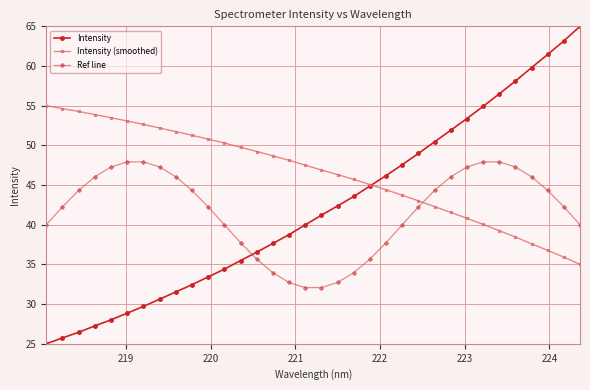

Count the number of data series in this chart.

3